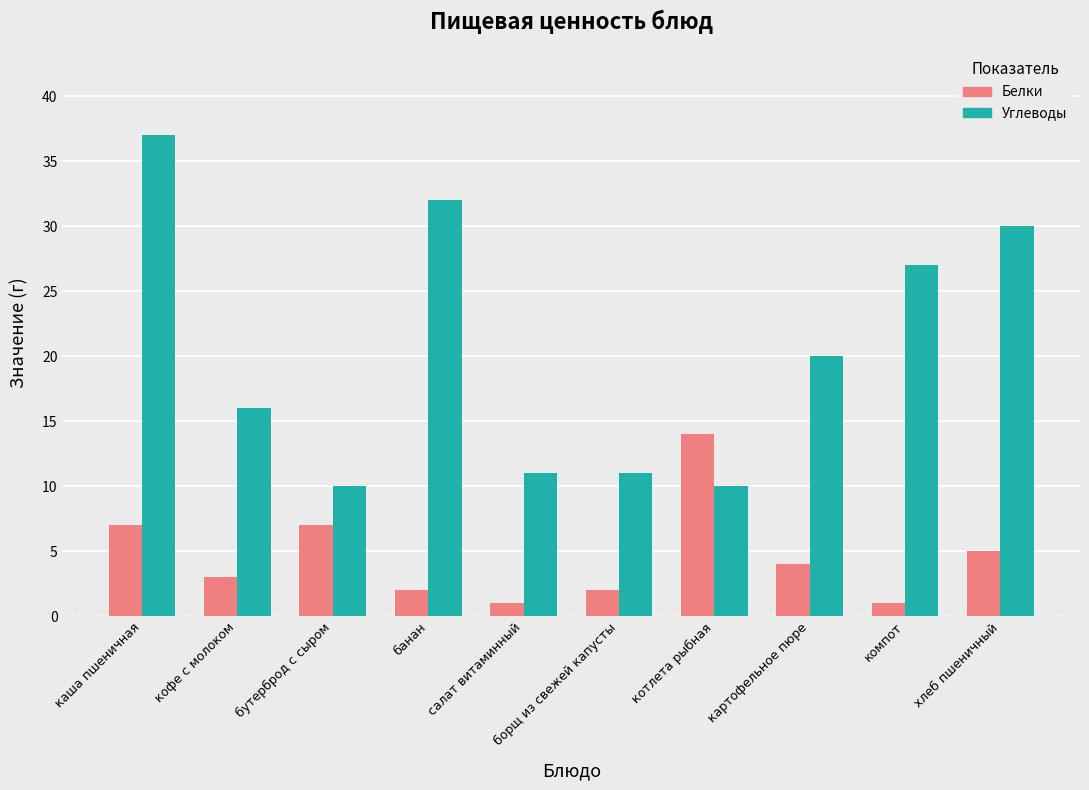

What is the difference between the Белки values at борщ из свежей капусты and бутерброд с сыром?

5